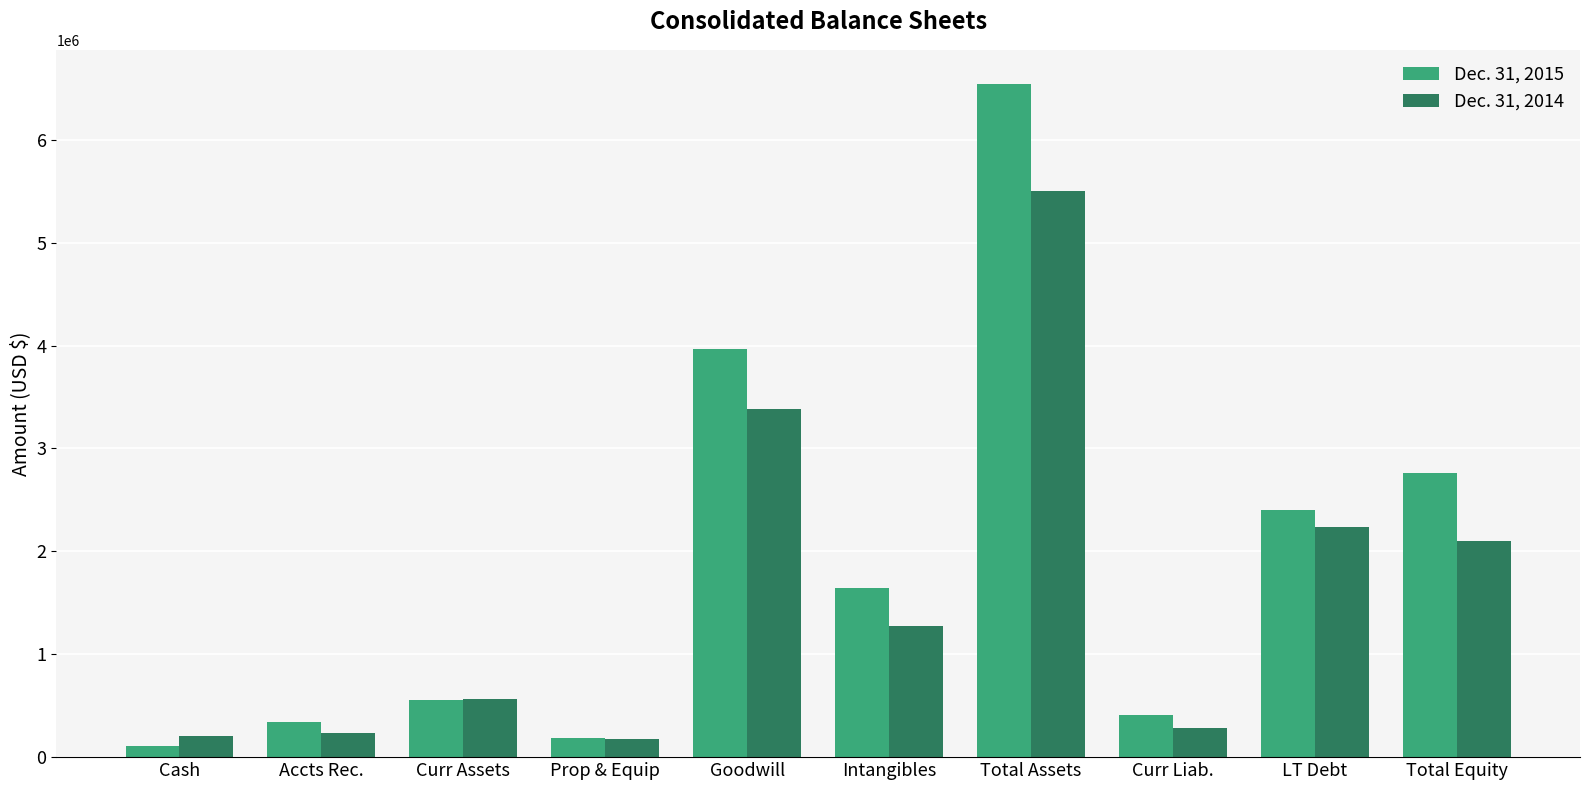

Rank the series by their average value, from highest to lowest.

Dec. 31, 2015, Dec. 31, 2014